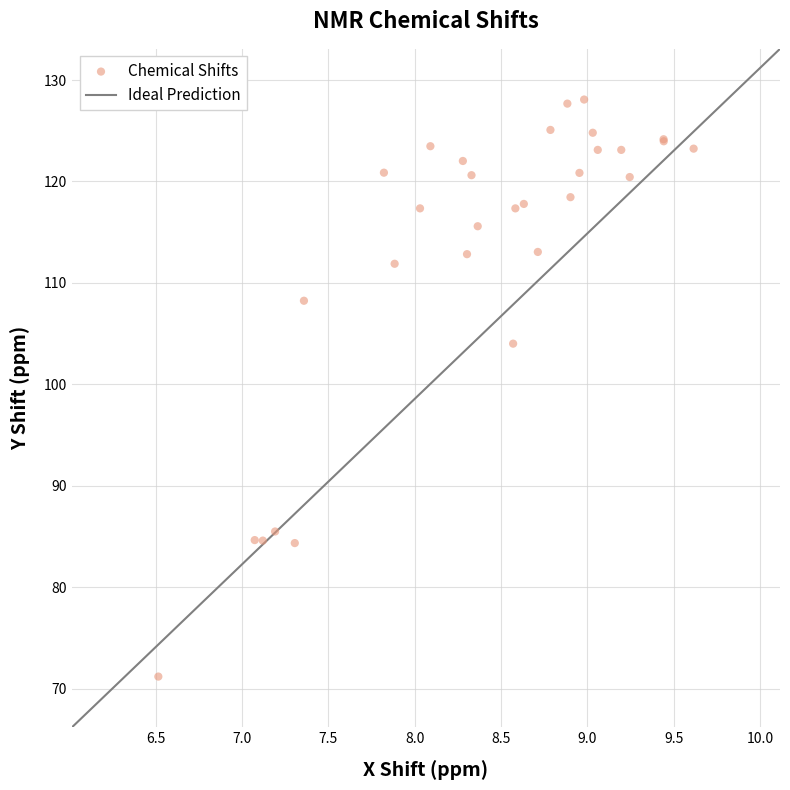

What Y value in the scatter plot is closest to 99?

104.0